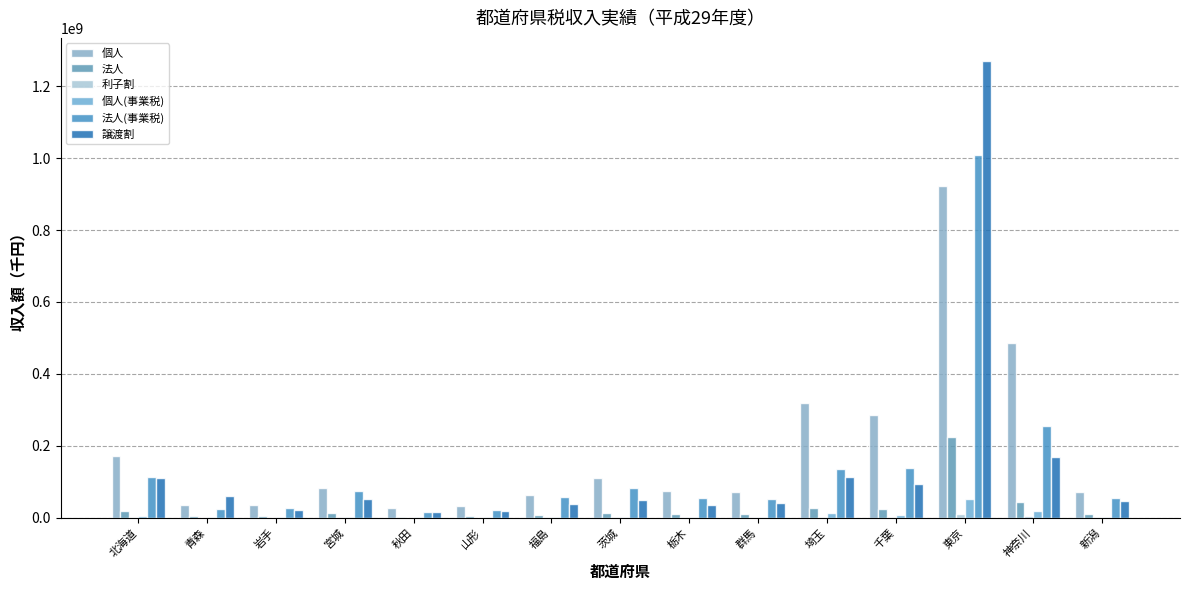

Reading right to left, what are all the values shown in this chart?

個人: 72133805	484791029	921252005	285678350	318443287	71093367	74469203	110982997	63334249	32515040	26179740	83291407	36567747	34693149	171583135
法人: 9047176	42422624	223197195	23642746	25956213	11056690	11091211	13446465	8658020	4085939	3109253	13300946	5027648	3908042	19362551
利子割: 809362	3389508	9083483	2386662	2709933	755229	675789	1005558	605850	441442	329792	669059	349467	428747	1944639
個人(事業税): 2124032	18564069	51414883	7935882	12926152	1932102	2046956	3119625	2359933	1073945	776492	3277785	1212102	971889	4604844
法人(事業税): 55004693	255001789	1009548448	137540405	136517593	53014108	55555764	82340105	57174628	21668873	16994733	73512119	25617188	25252795	113062590
譲渡割: 45998583	168086192	1270890981	94538512	113737548	41694600	34062727	50299479	38784239	19646832	14647959	52710862	20951286	60667629	110534230